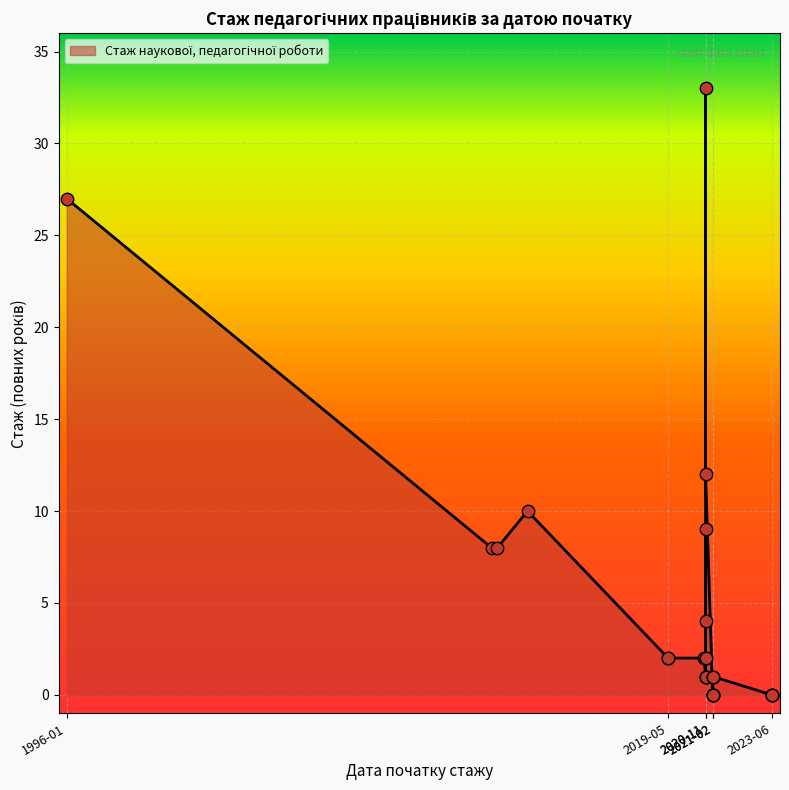

Approximately how many times larger is the value at 2021-02-11 compared to 2020-11-02?

0.1